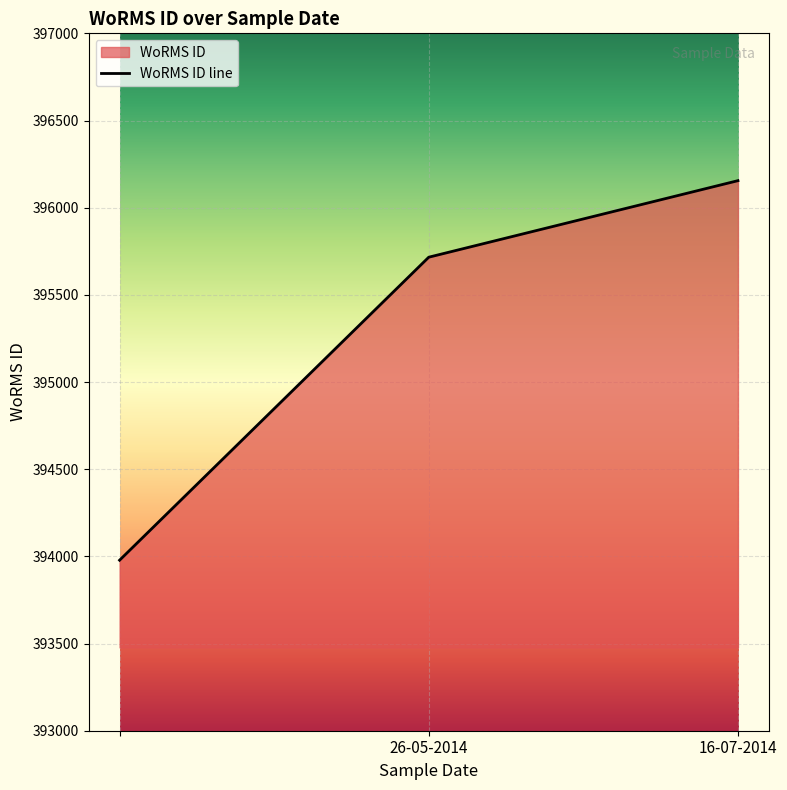

At which label is the value closest to 395066?

26-05-2014